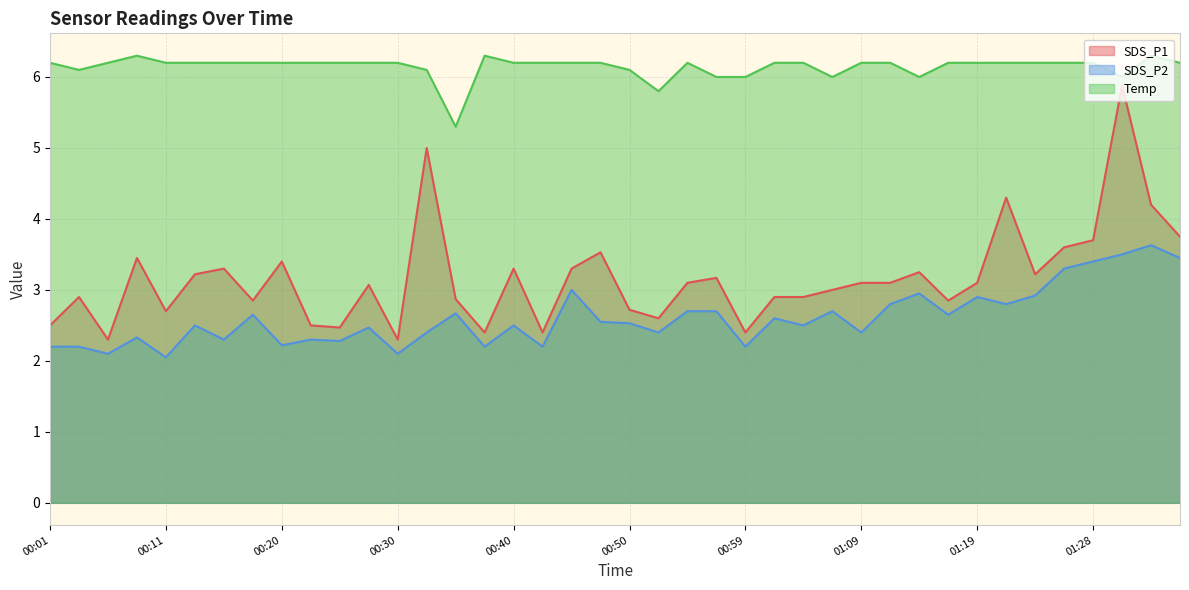

Reading left to right, what are all the values shown in this chart?

SDS_P1: 2.5	2.9	2.3	3.5	2.7	3.2	3.3	2.9	3.4	2.5	2.5	3.1	2.3	5.0	2.9	2.4	3.3	2.4	3.3	3.5	2.7	2.6	3.1	3.2	2.4	2.9	2.9	3.0	3.1	3.1	3.2	2.9	3.1	4.3	3.2	3.6	3.7	5.9	4.2	3.8
SDS_P2: 2.2	2.2	2.1	2.3	2.0	2.5	2.3	2.6	2.2	2.3	2.3	2.5	2.1	2.4	2.7	2.2	2.5	2.2	3.0	2.5	2.5	2.4	2.7	2.7	2.2	2.6	2.5	2.7	2.4	2.8	3.0	2.6	2.9	2.8	2.9	3.3	3.4	3.5	3.6	3.5
Temp: 6.2	6.1	6.2	6.3	6.2	6.2	6.2	6.2	6.2	6.2	6.2	6.2	6.2	6.1	5.3	6.3	6.2	6.2	6.2	6.2	6.1	5.8	6.2	6.0	6.0	6.2	6.2	6.0	6.2	6.2	6.0	6.2	6.2	6.2	6.2	6.2	6.2	6.0	6.3	6.2